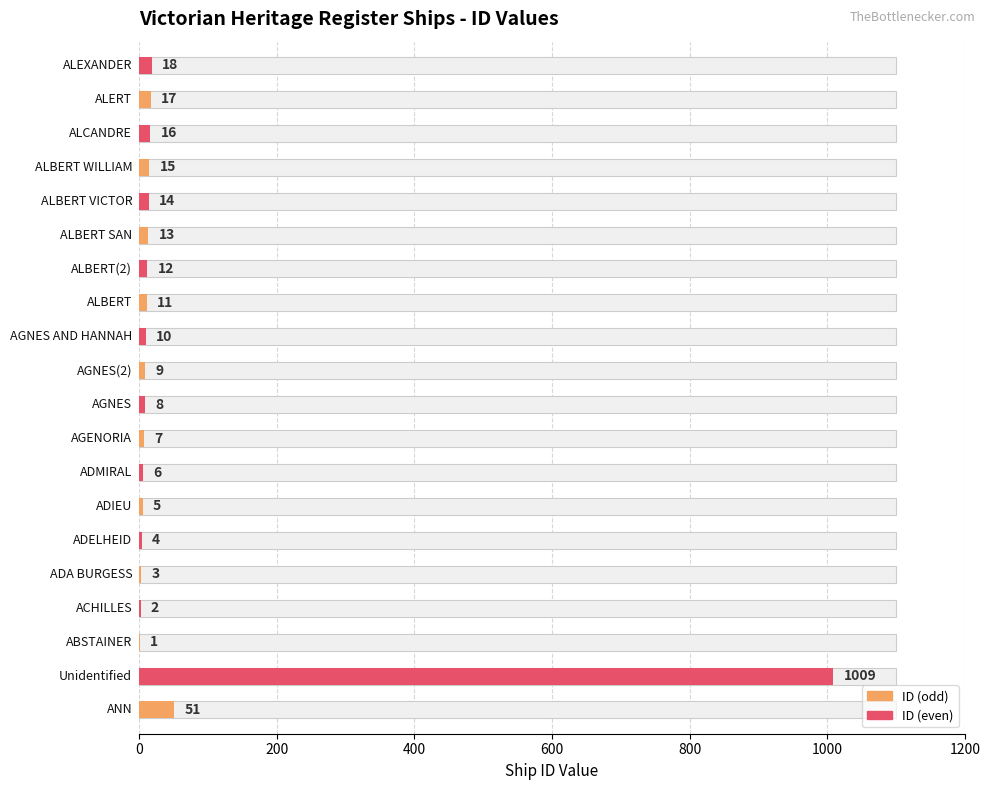

List the labels in order of value, smallest first.

ABSTAINER, ACHILLES, ADA BURGESS, ADELHEID, ADIEU, ADMIRAL, AGENORIA, AGNES, AGNES(2), AGNES AND HANNAH, ALBERT, ALBERT(2), ALBERT SAN, ALBERT VICTOR, ALBERT WILLIAM, ALCANDRE, ALERT, ALEXANDER, ANN, Unidentified